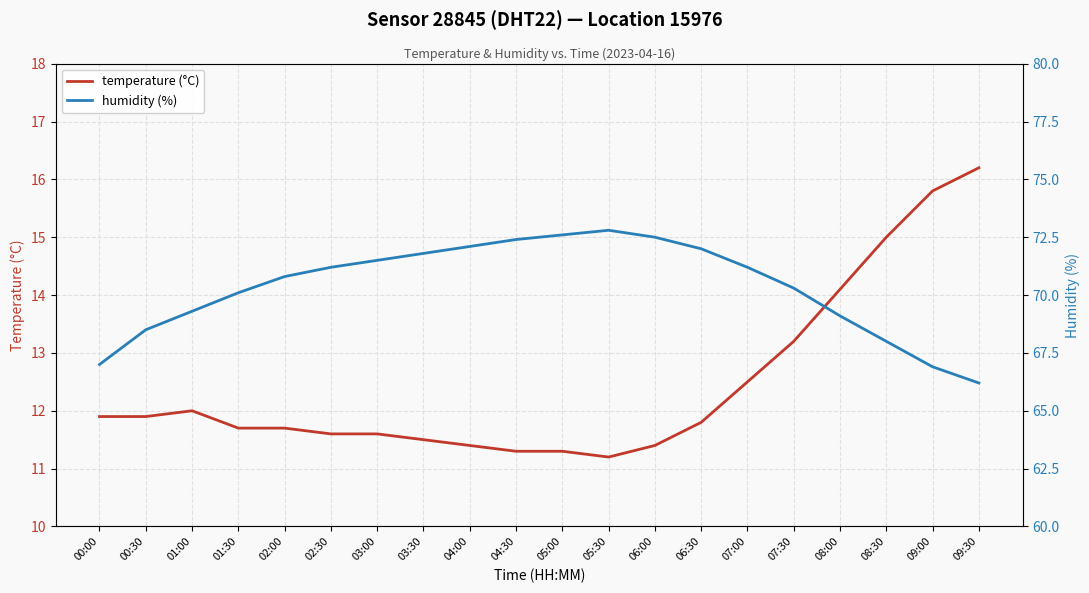

Rank the categories by humidity (%) value from highest to lowest.

05:30, 05:00, 06:00, 04:30, 04:00, 06:30, 03:30, 03:00, 02:30, 07:00, 02:00, 07:30, 01:30, 01:00, 08:00, 00:30, 08:30, 00:00, 09:00, 09:30